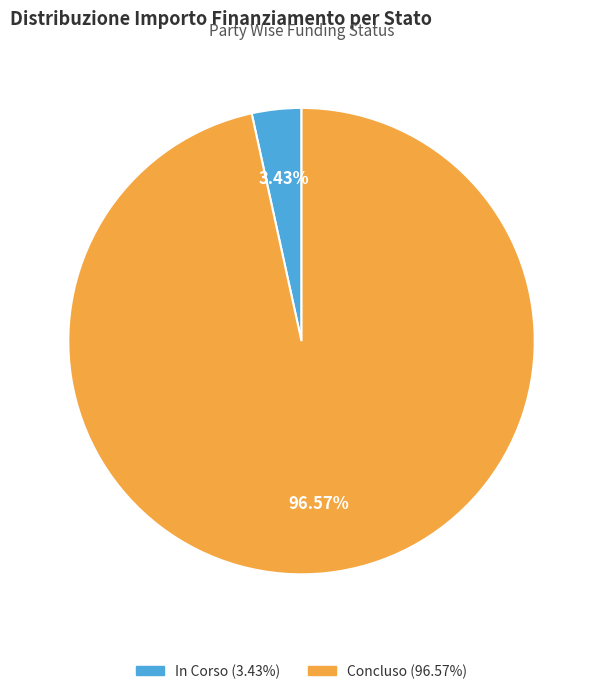

Does Concluso account for over 50% of the chart?

Yes